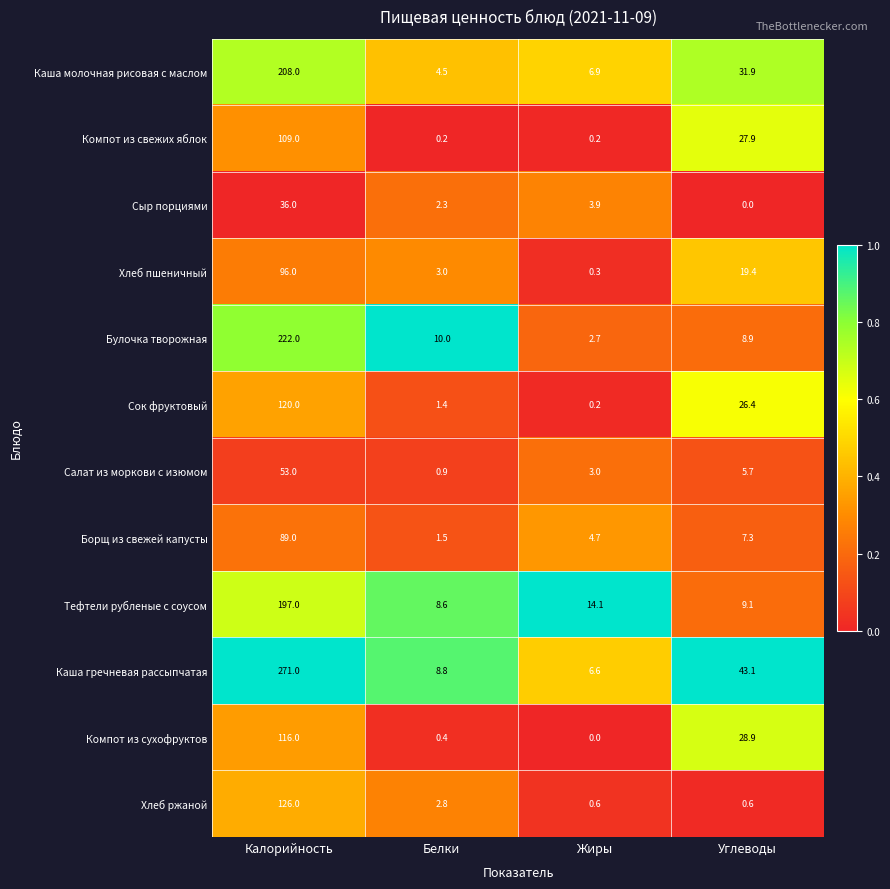

Is it true that Сыр порциями equals 0.0 at Углеводы?

True